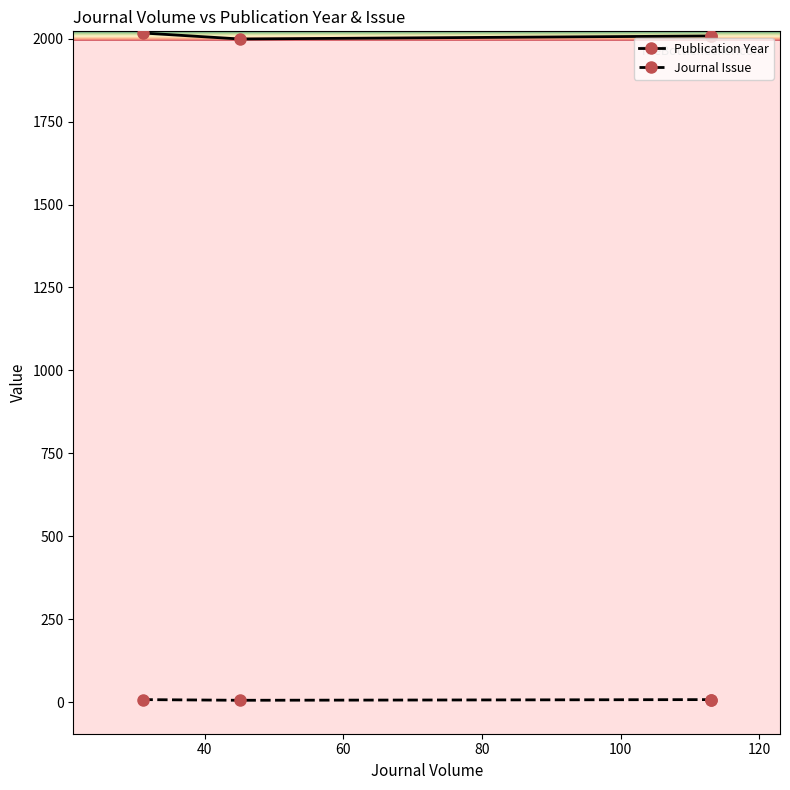

What are all the series names shown in the legend?

Publication Year, Journal Issue